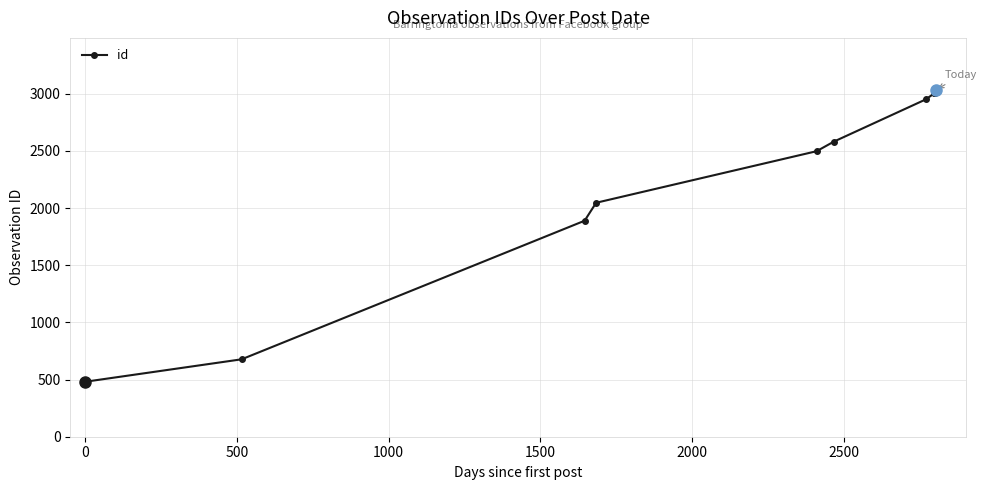

What is the smallest value displayed?

481